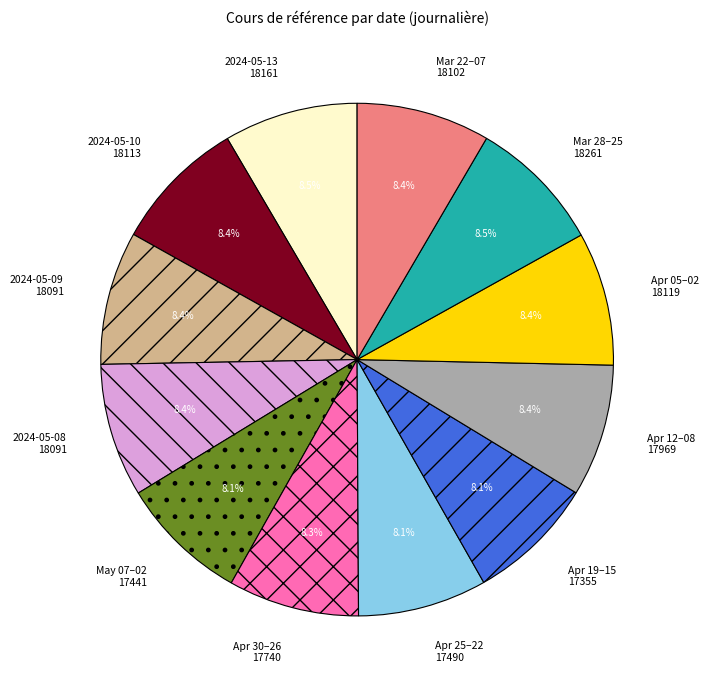

Combined, do Apr 19–15 17355 and Apr 05–02 18119 account for over 50%?

No